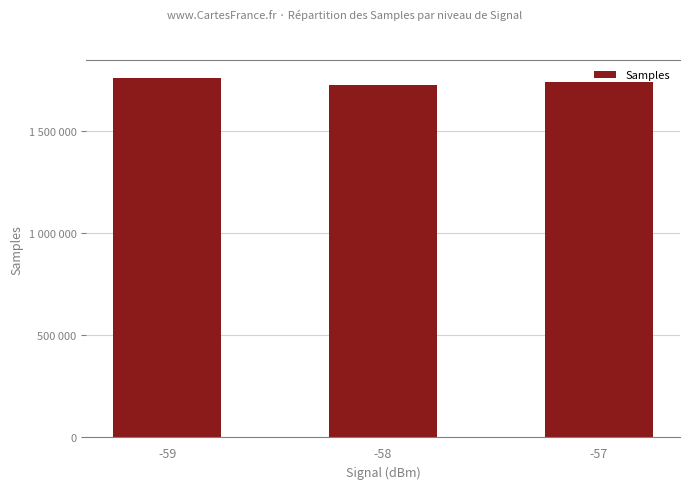

What is the sum of the values at -58 and -57?

3464597.7